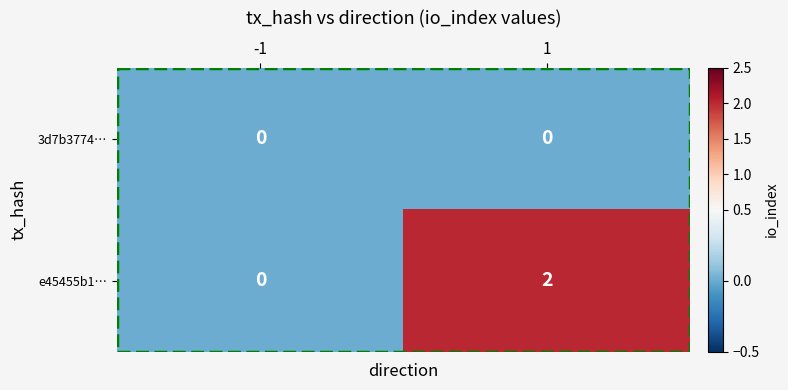

Which series has the largest range (max minus min)?

e45455b1…